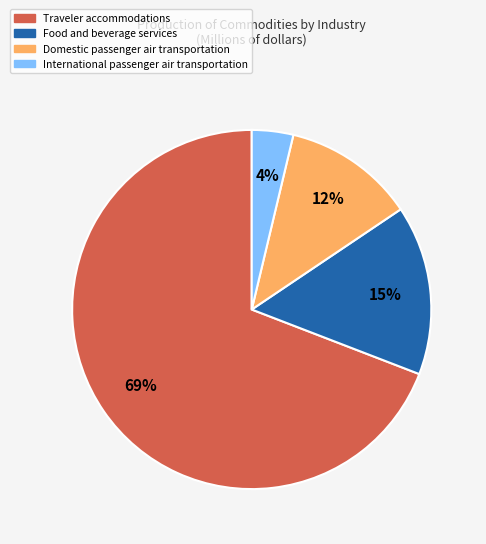

To the nearest percent, what is the difference between the largest and smallest slice percentages?

65%